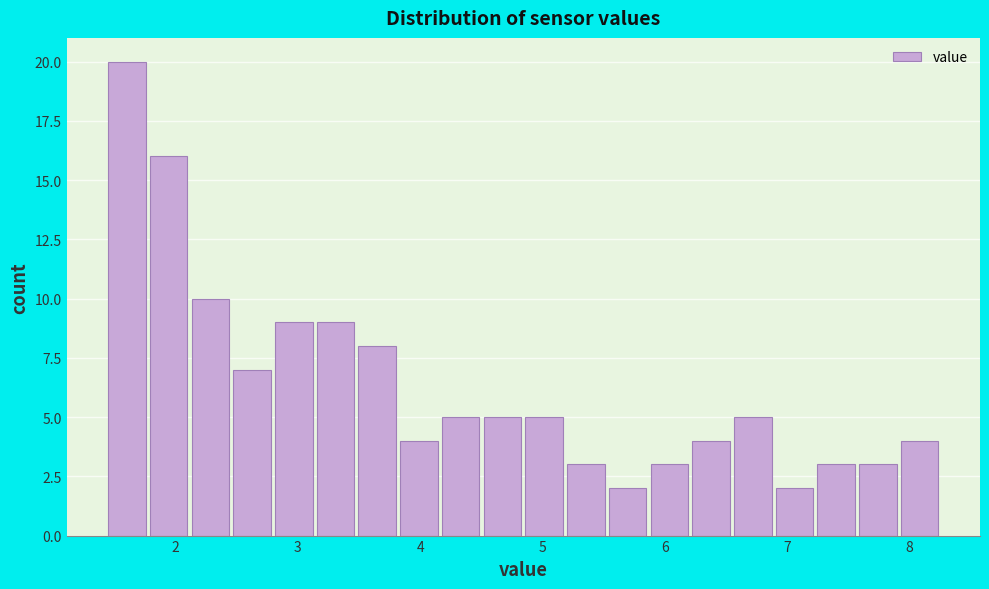

Read against the x-axis, roughly where is the centre of the tallest bar?

1.6